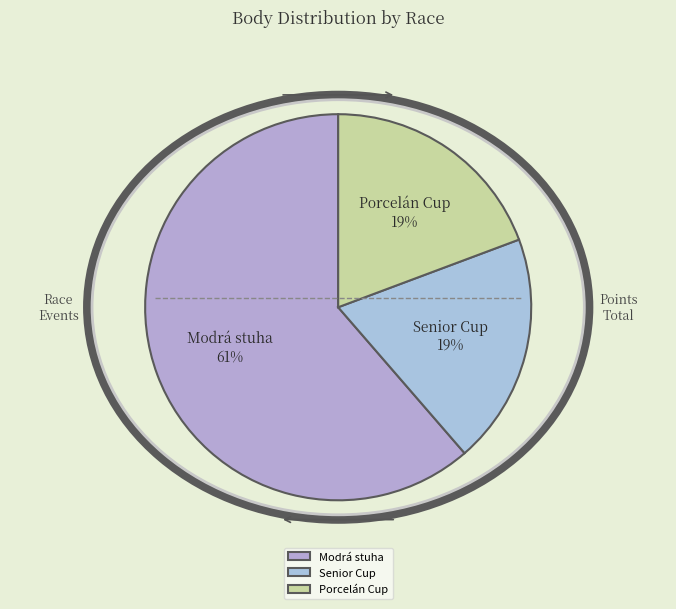

To the nearest percent, what is the average slice percentage?

33%